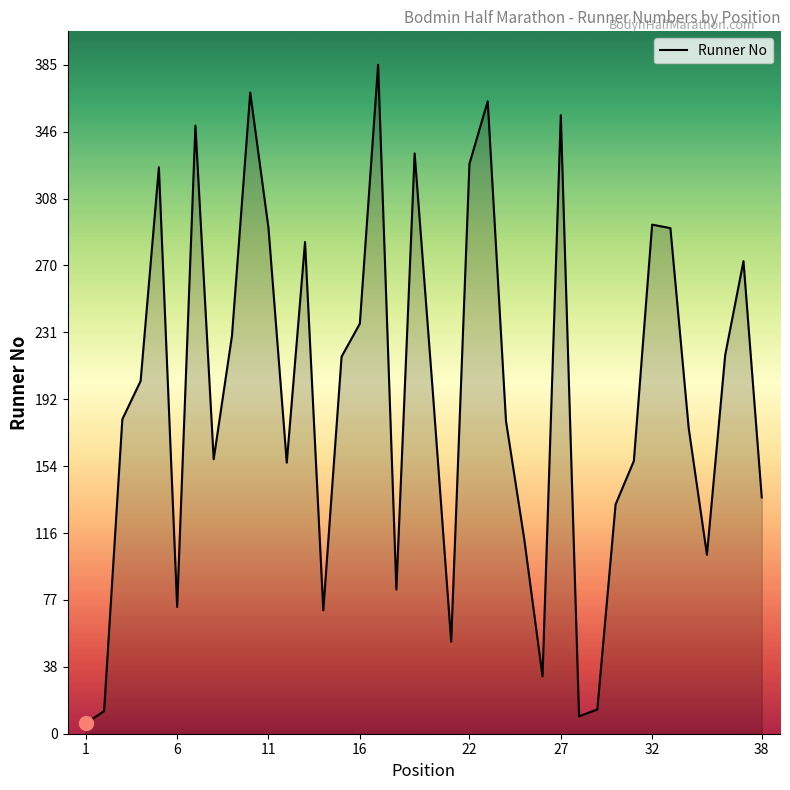

What is the difference between the maximum and minimum values?

379